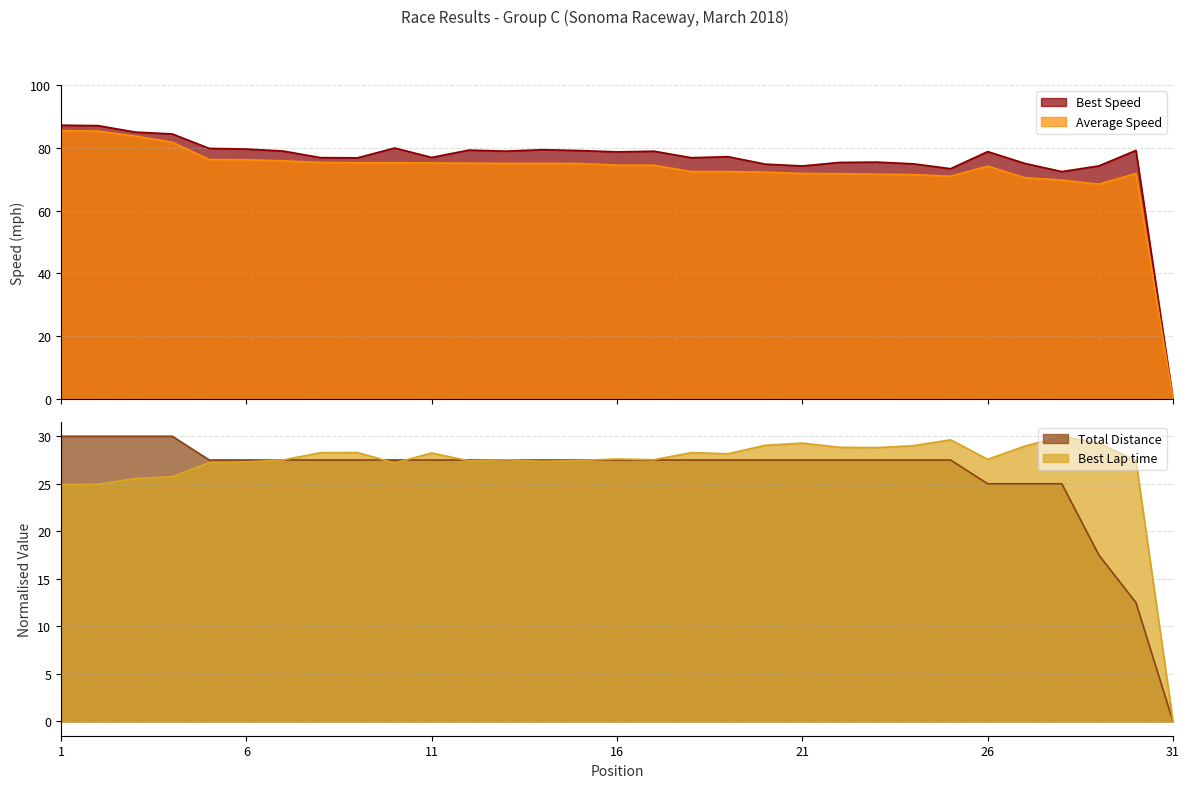

What is the value of the Best Speed point at the 23rd from the left?

75.5